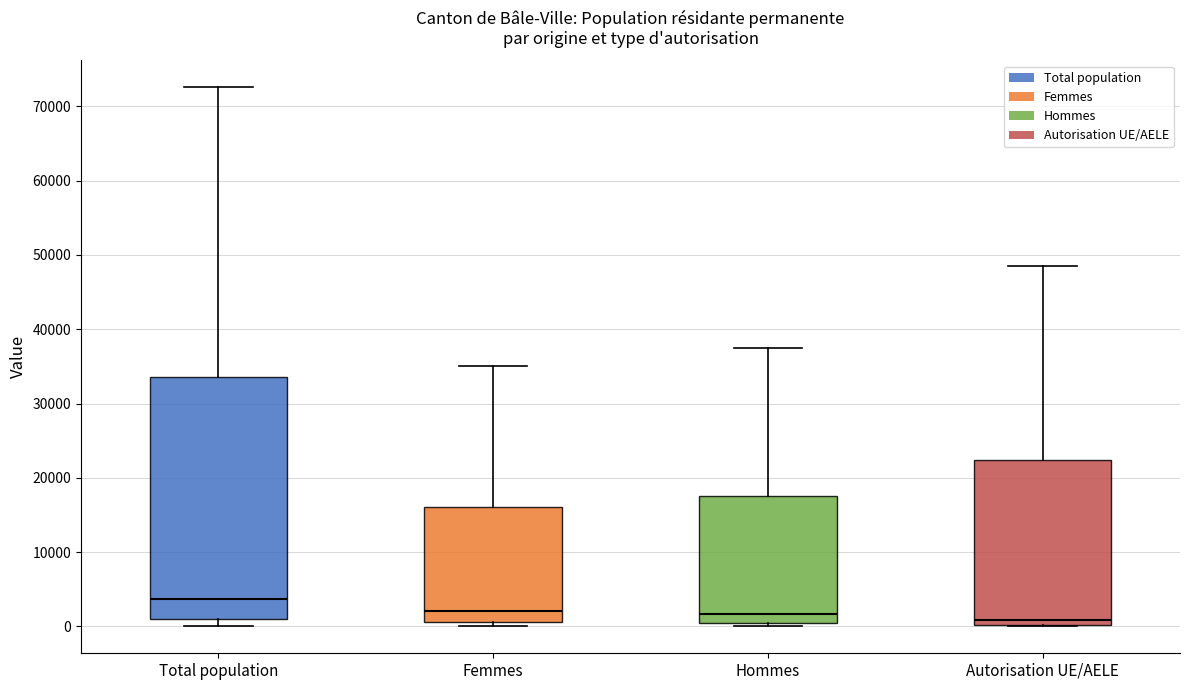

Where is the lower edge of the box for Femmes on the y-axis? The values are not printed on the chart, so give them approximately, as read against the axis.

1000